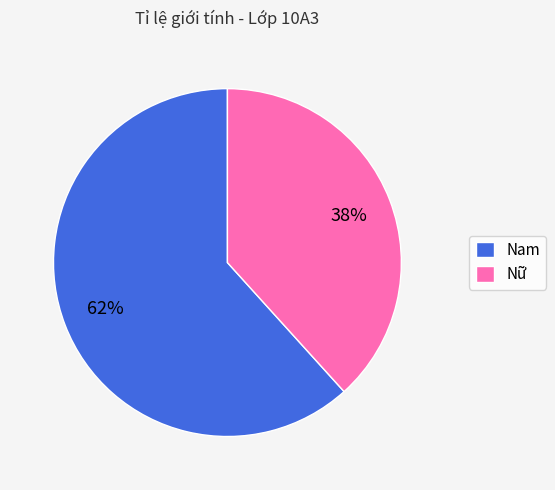

Rank the categories by value from lowest to highest.

Nữ, Nam